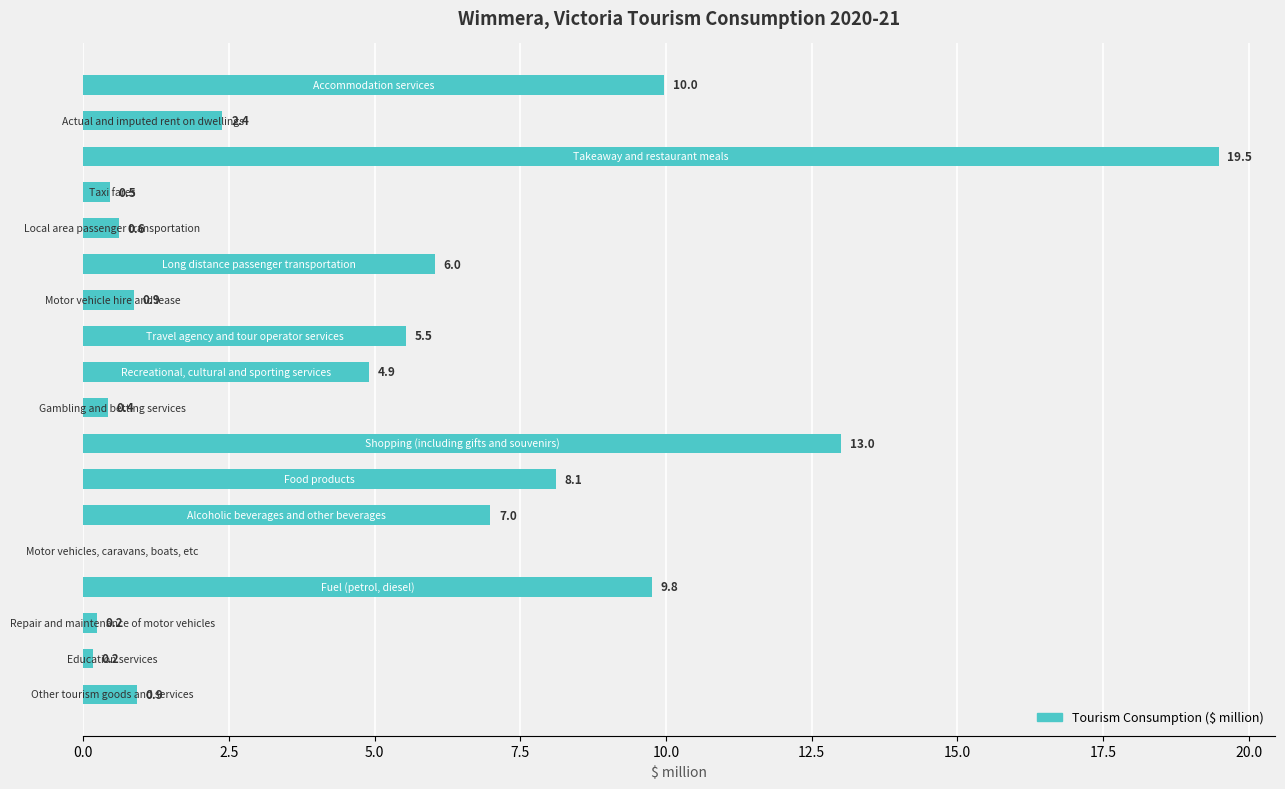

What is the maximum value shown in the chart?

19.5